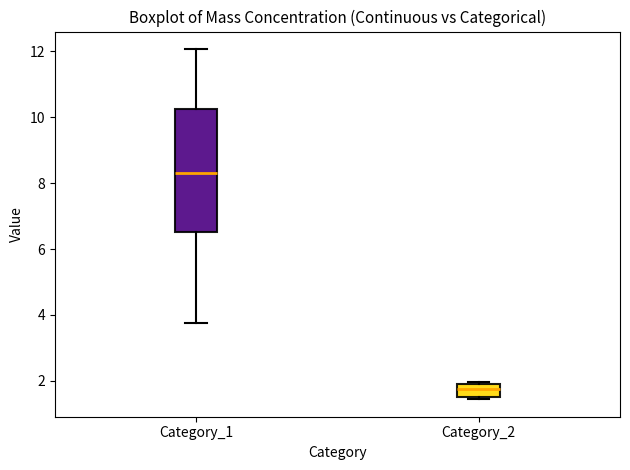

Where is the lower edge of the box for Category_2 on the y-axis? The values are not printed on the chart, so give them approximately, as read against the axis.

1.6